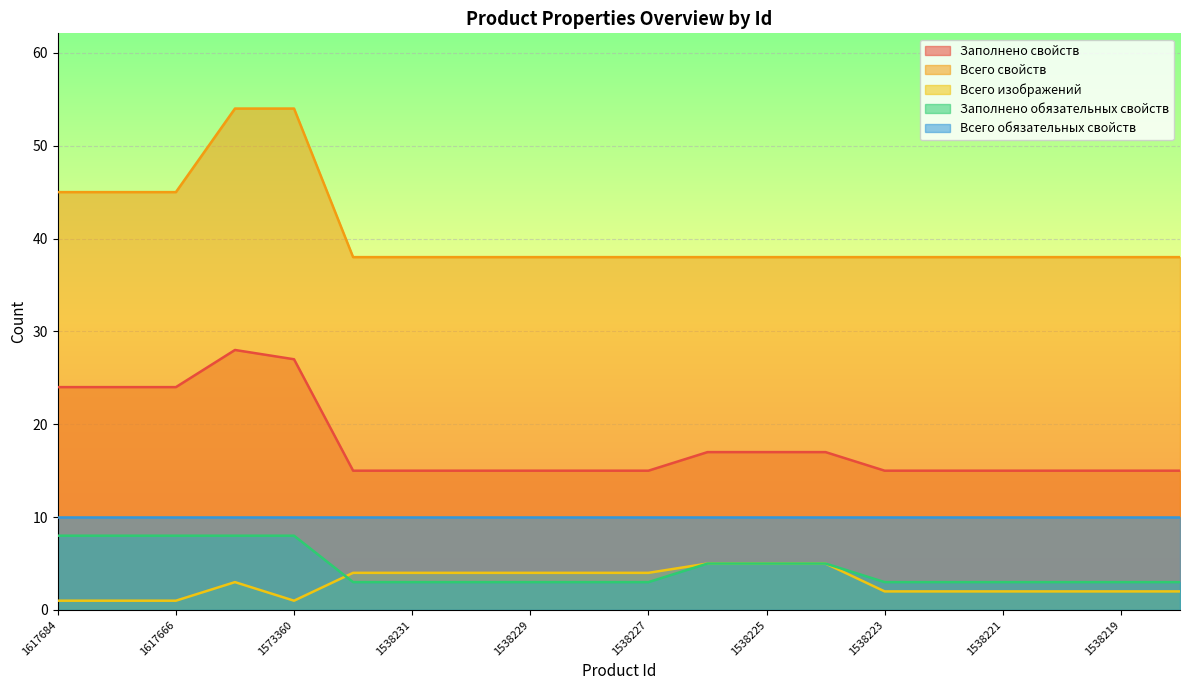

At 1538223, list the series in order from smallest to largest.

Всего изображений, Заполнено обязательных свойств, Всего обязательных свойств, Заполнено свойств, Всего свойств